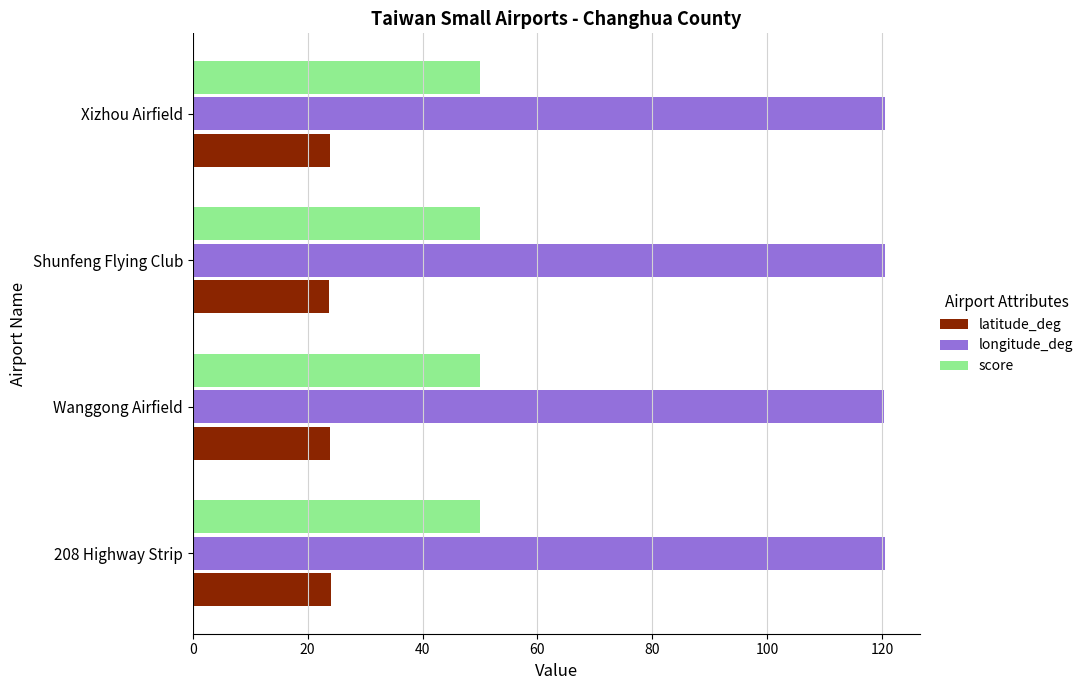

What is the spread (max minus min) of values at Wanggong Airfield?

96.4